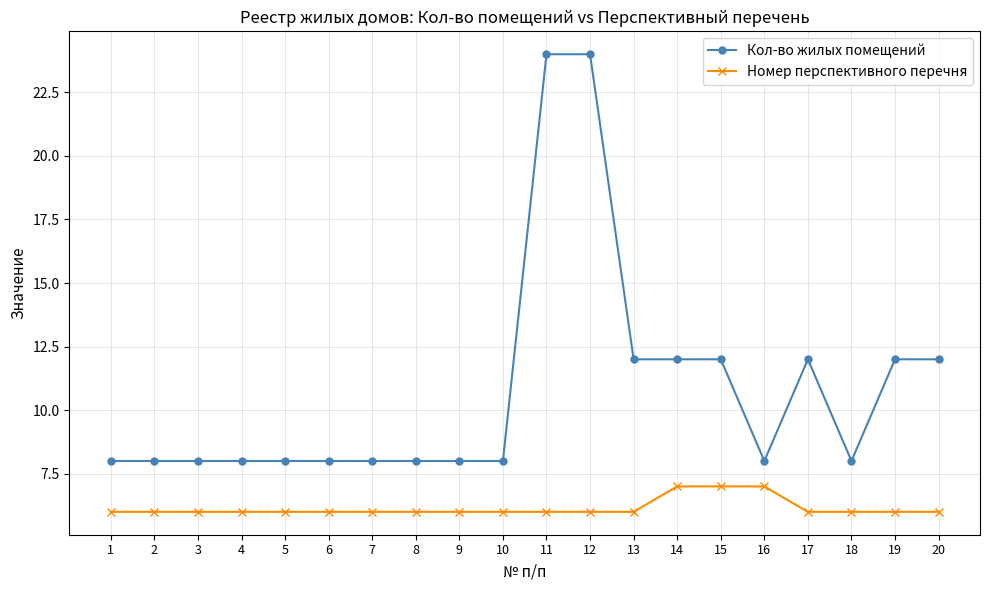

Rank the series by their average value, from lowest to highest.

Номер перспективного перечня, Кол-во жилых помещений